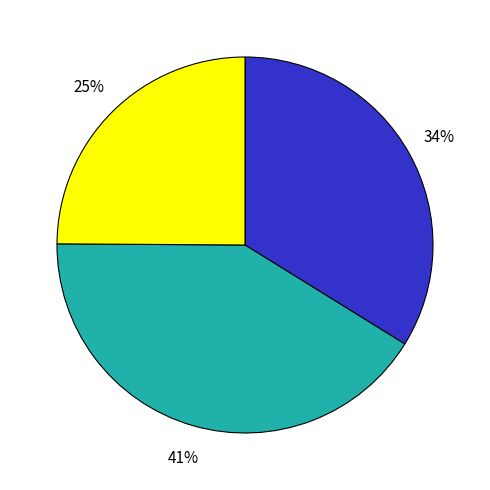

To the nearest percent, what is the difference between the largest and smallest slice percentages?

16%